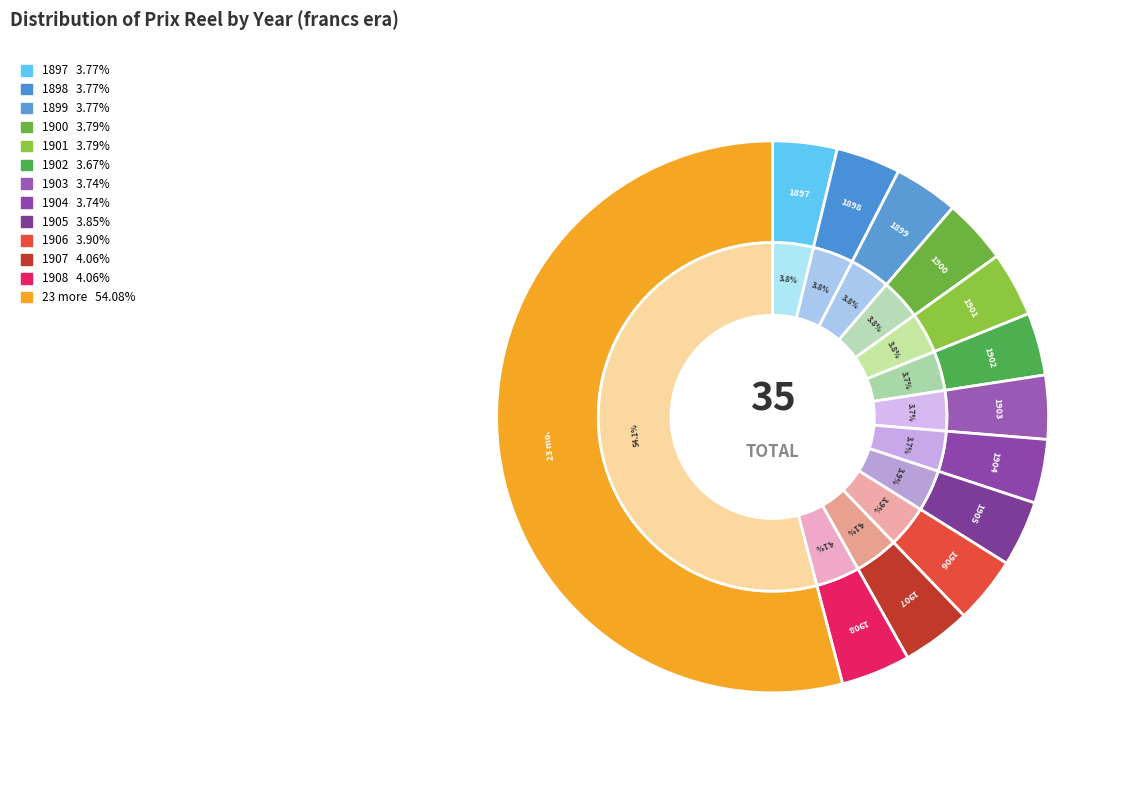

True or false: 1910 accounts for 1% of the total.

False